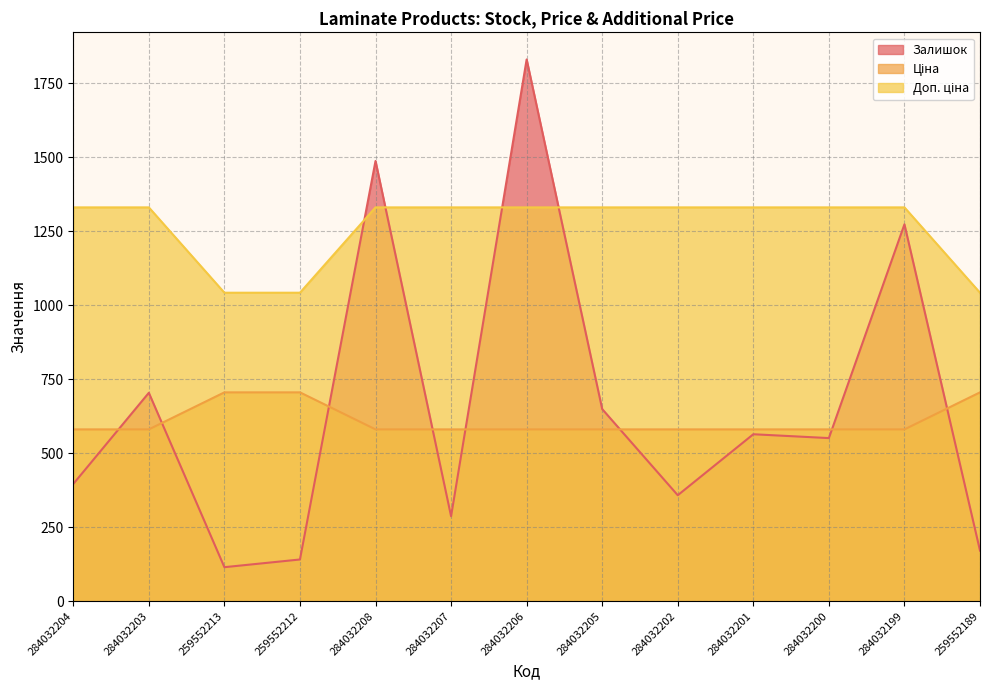

True or false: Ціна and Залишок intersect in this chart.

True